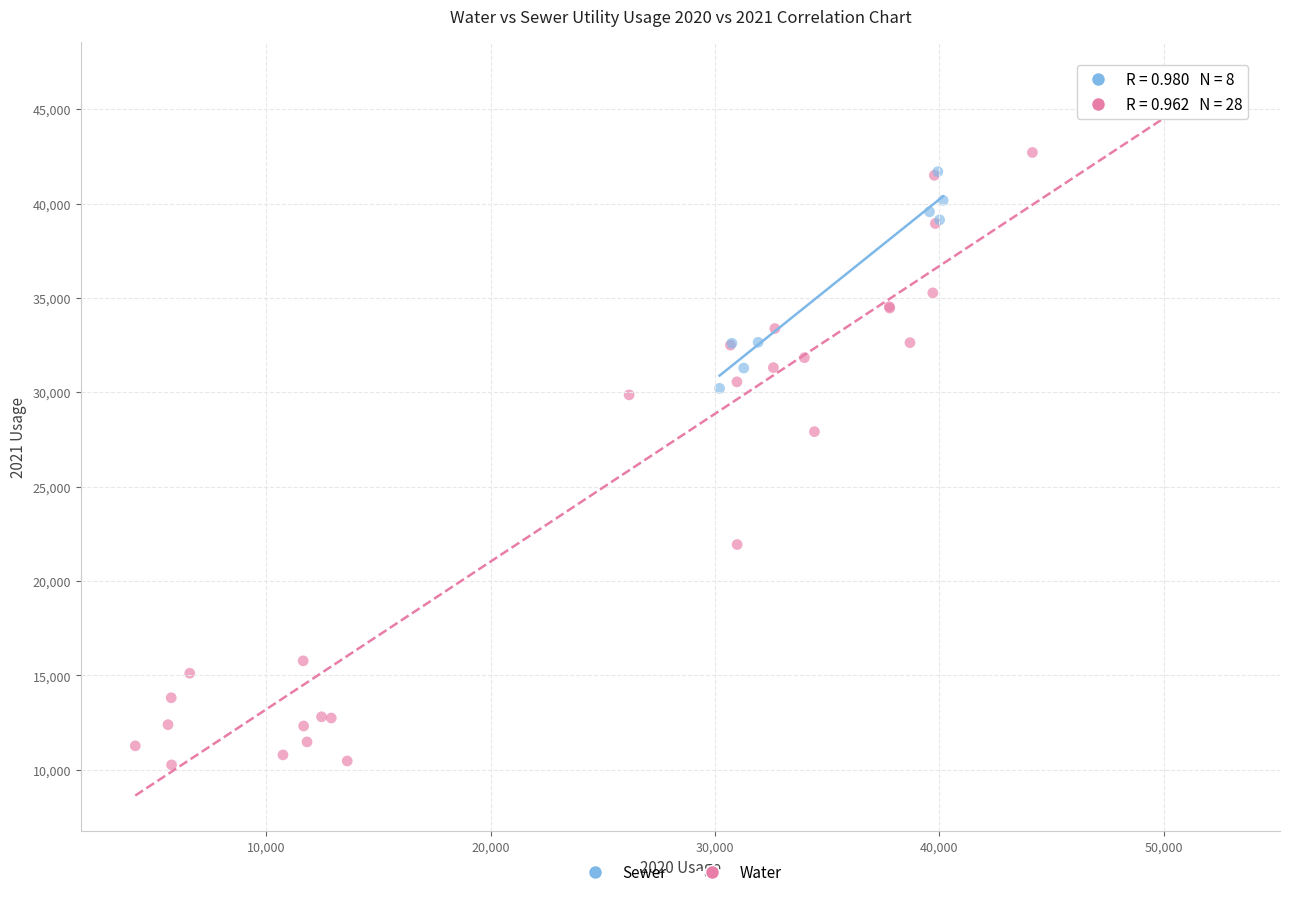

Which series contains the lowest Y value?

Water